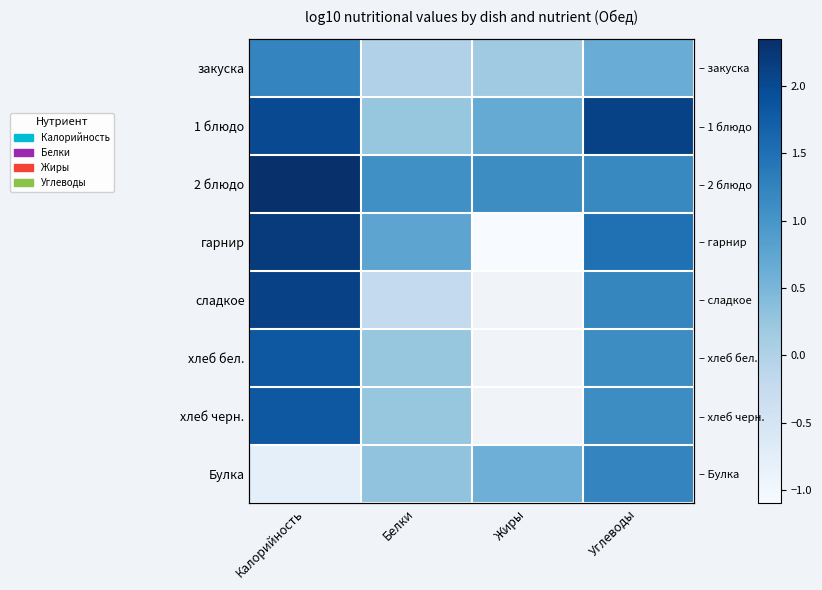

What is the minimum value for гарнир?

-1.1